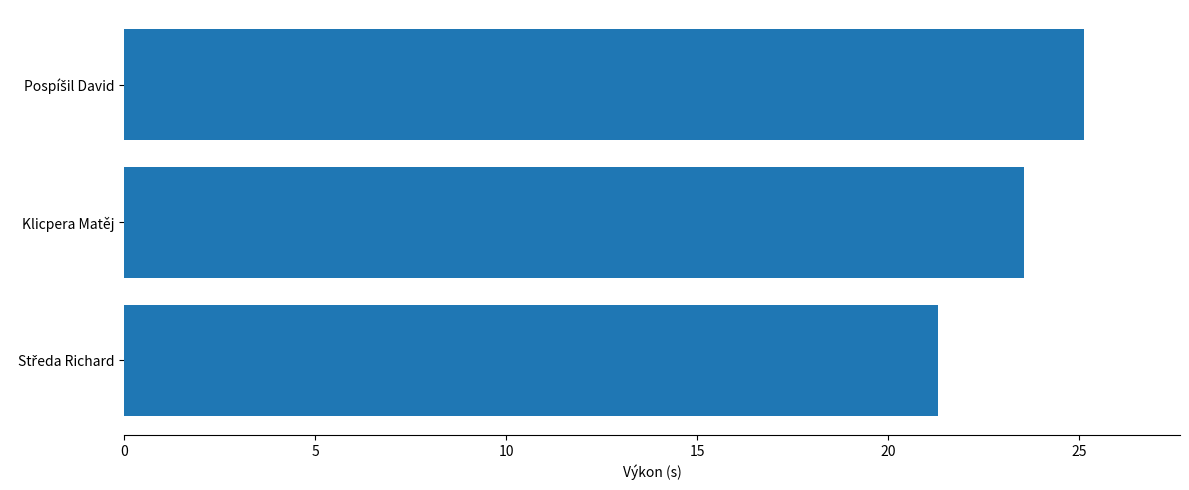

At which label is the value closest to 23?

Klicpera Matěj